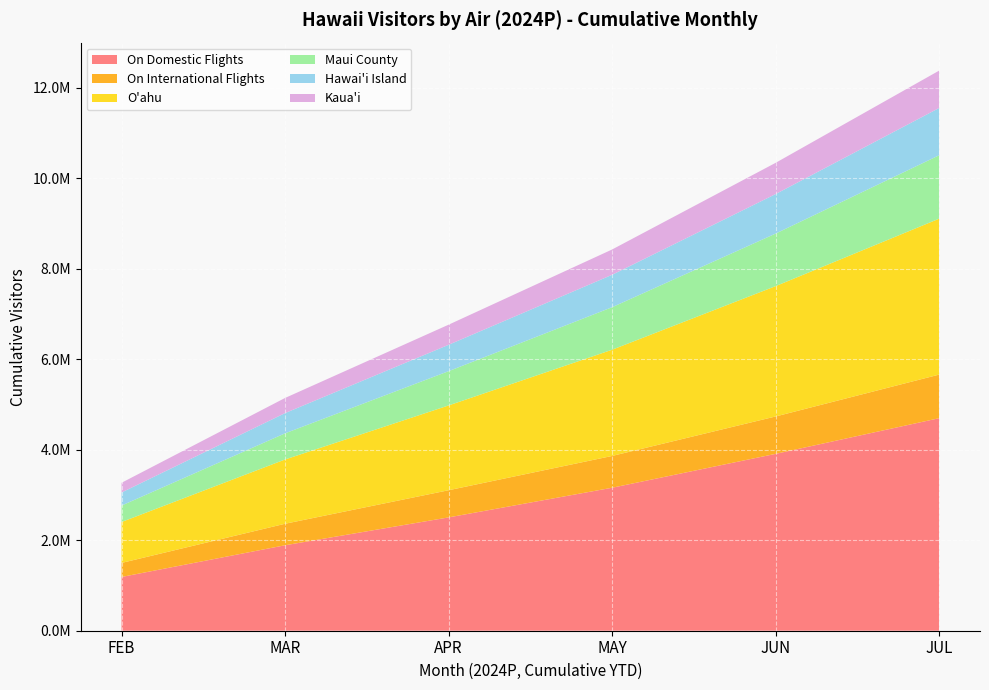

Reading left to right, list all the values displayed in this chart.

On Domestic Flights: FEB=1188122.5	MAR=1888928.9	APR=2504607.5	MAY=3160117.4	JUN=3908913.7	JUL=4697356.2
On International Flights: FEB=310221.0	MAR=475245.6	APR=600286.6	MAY=702617.6	JUN=826441.6	JUL=963262.6
O'ahu: FEB=904221.6	MAR=1420467.4	APR=1873895.7	MAY=2347732.9	JUN=2880648.1	JUL=3446277.3
Maui County: FEB=363732.7	MAR=578344.4	APR=757683.9	MAY=939807.6	JUN=1161510.7	JUL=1401843.7
Hawai'i Island: FEB=288221.3	MAR=446830.6	APR=582741.2	MAY=716093.6	JUN=873092.7	JUL=1044397.1
Kaua'i: FEB=214873.3	MAR=334371.8	APR=444193.8	MAY=559328.9	JUN=690251.6	JUL=826098.0